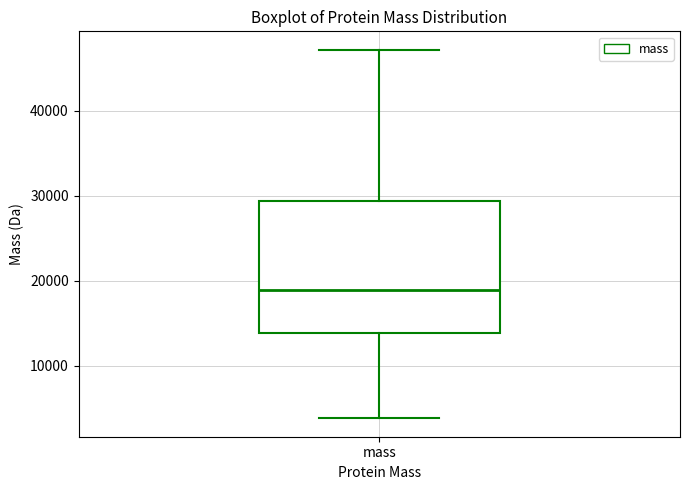

Where is the lower edge of the box for mass on the y-axis? The values are not printed on the chart, so give them approximately, as read against the axis.

14000